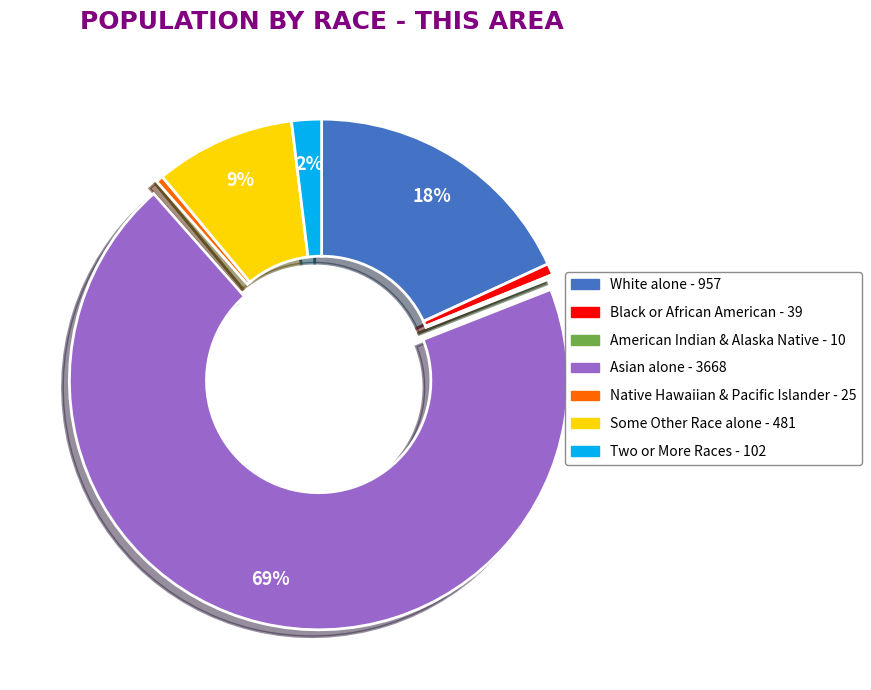

To the nearest percent, what is the average slice percentage?

14%